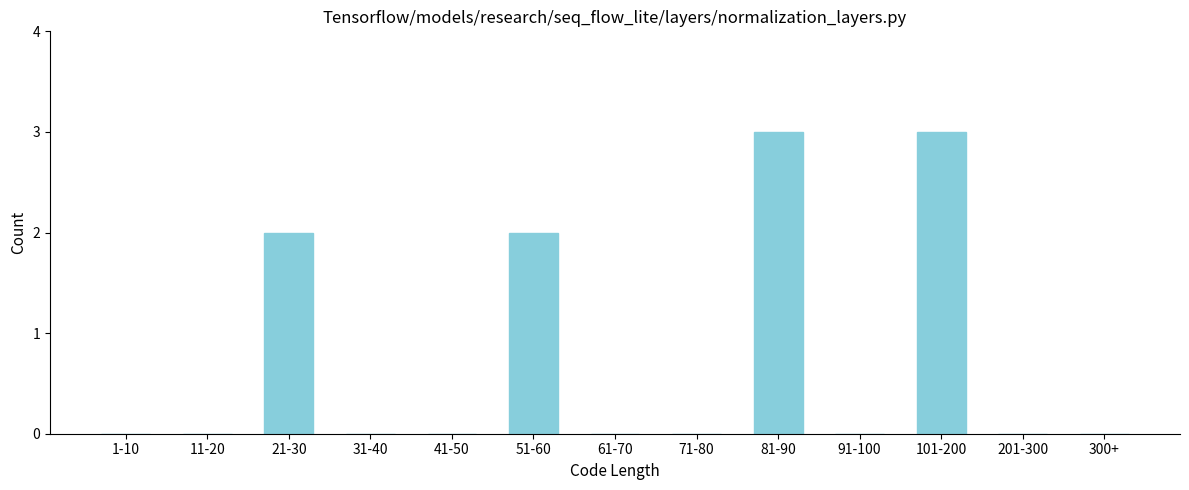

Reading left to right, list all the values displayed in this chart.

1-10=0	11-20=0	21-30=2	31-40=0	41-50=0	51-60=2	61-70=0	71-80=0	81-90=3	91-100=0	101-200=3	201-300=0	300+=0